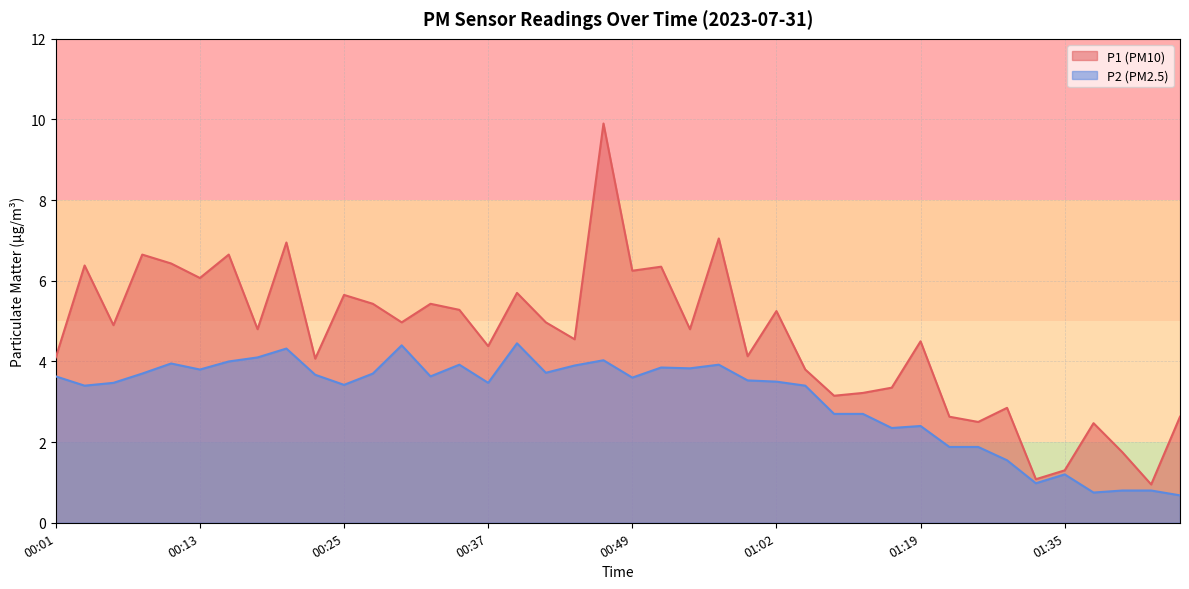

What is the difference between the highest and lowest values at 01:38?

1.7